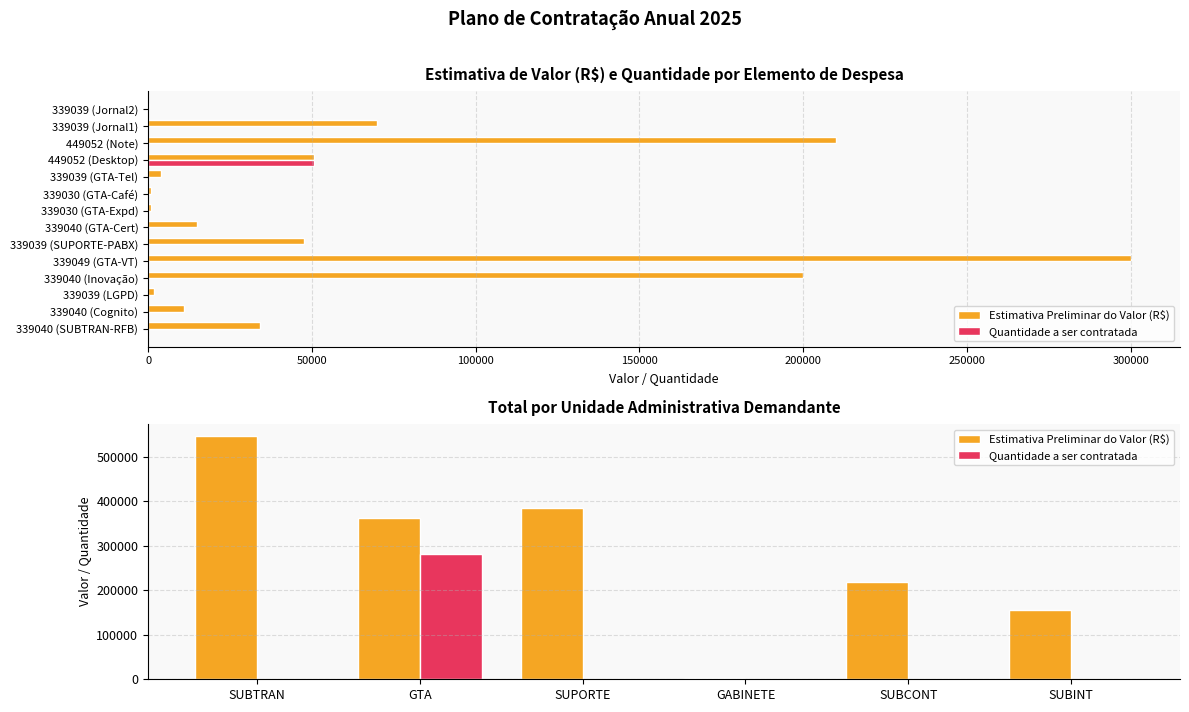

What is the value of the Estimativa Preliminar do Valor (R$) bar at the 5th from the left?

219844.8